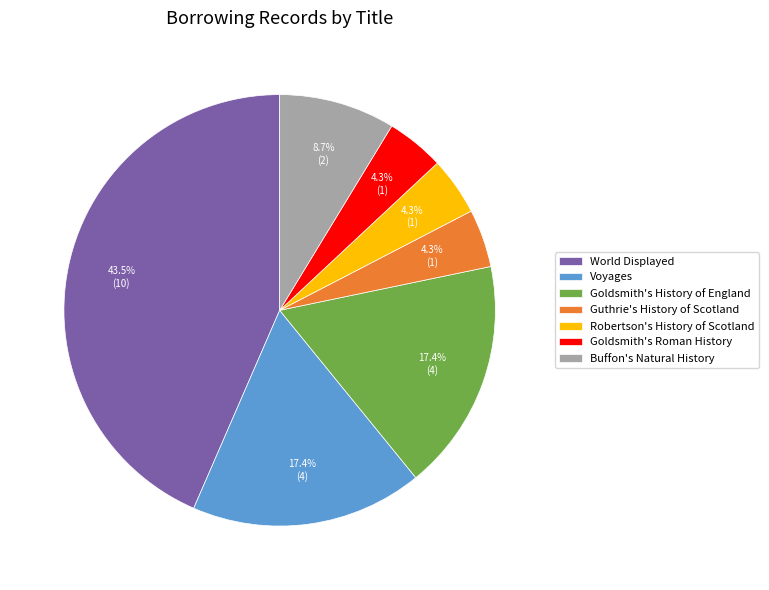

Approximately how many times larger is the value at Voyages compared to Guthrie's History of Scotland?

4.0